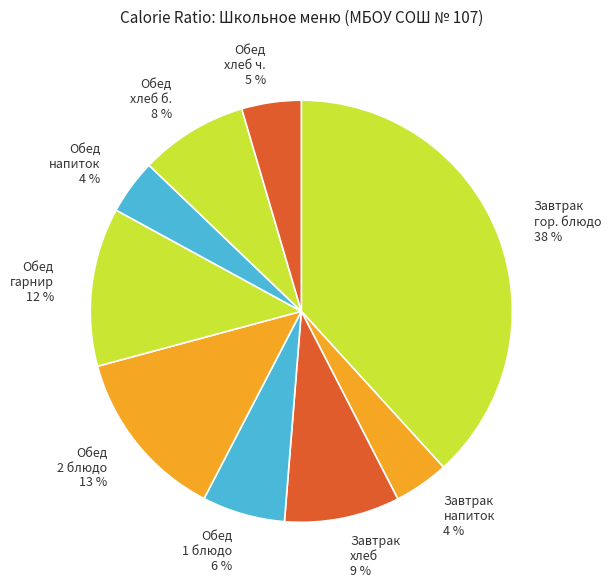

Combined, do Обед 1 блюдо 6 % and Завтрак хлеб 9 % account for over 50%?

No